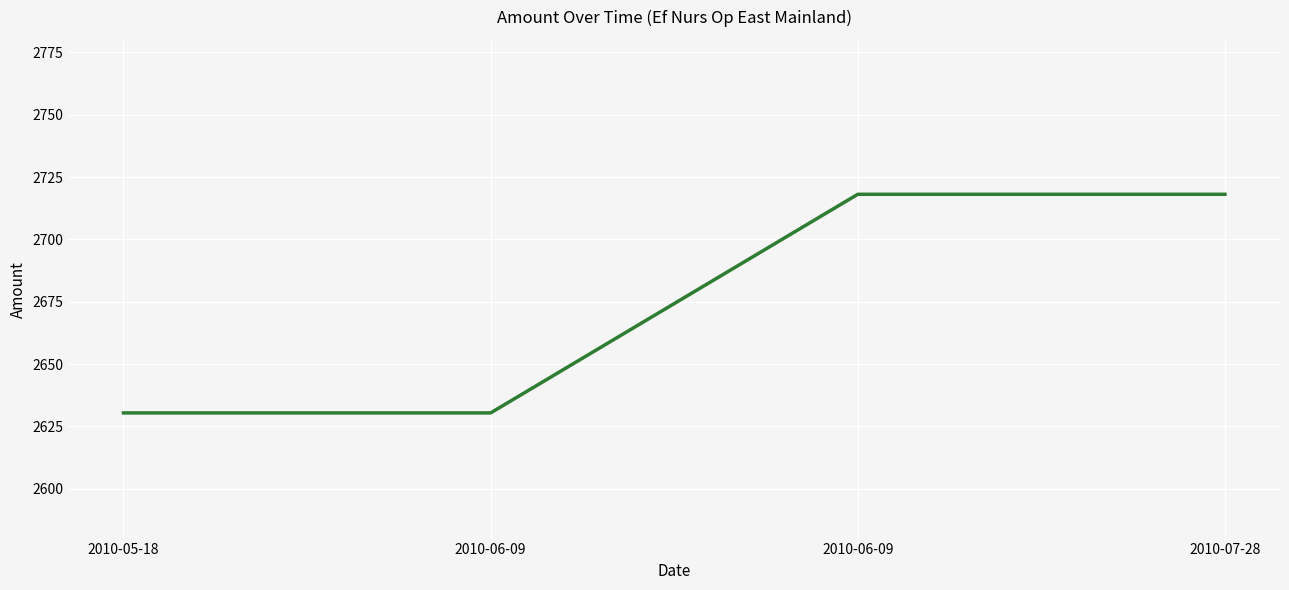

How many distinct data groups are displayed?

1